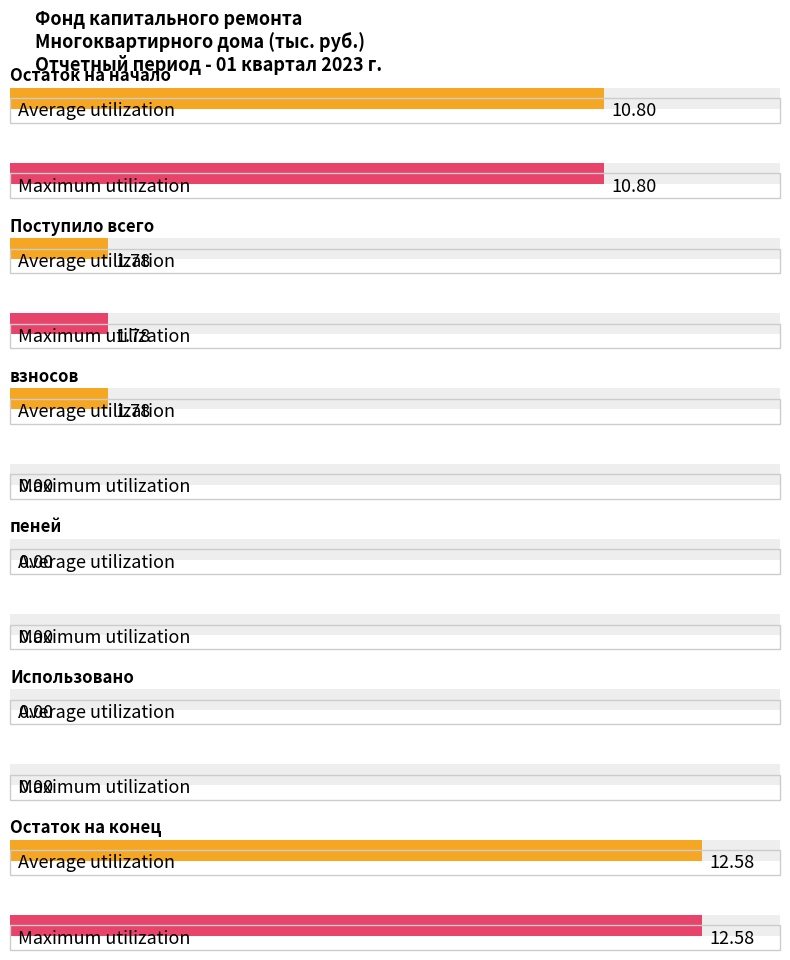

Reading left to right, what are all the values shown in this chart?

Average utilization: Остаток на начало=10.8	Поступило всего=1.8	взносов=1.8	пеней=0.0	Использовано=0.0	Остаток на конец=12.6
Maximum utilization: Остаток на начало=10.8	Поступило всего=1.8	взносов=0.0	пеней=0.0	Использовано=0.0	Остаток на конец=12.6